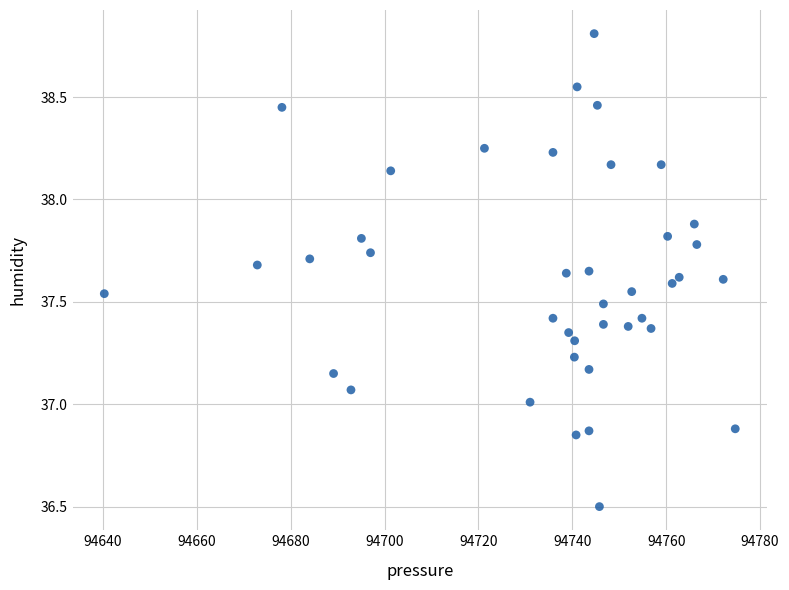

What is the range of Y values (max minus min)?

2.3